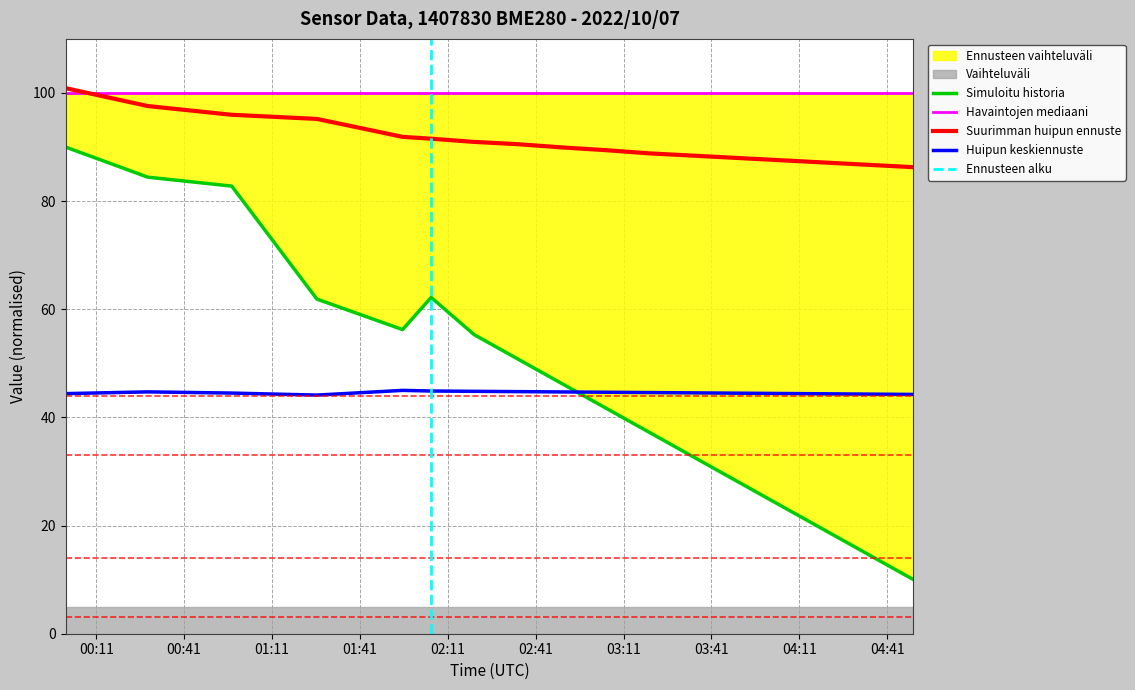

Reading left to right, extract all data points from this chart.

BME280_temperature: 100.9	97.6	96.0	95.2	91.9	91.5	90.9	90.5	89.9	89.4	88.8	88.4	88.0	87.6	87.1	86.7	86.3
BME280_pressure_norm: 90.0	84.4	82.8	61.9	56.2	62.2	55.3	50.8	46.2	41.7	37.2	32.7	28.1	23.6	19.1	14.5	10.0